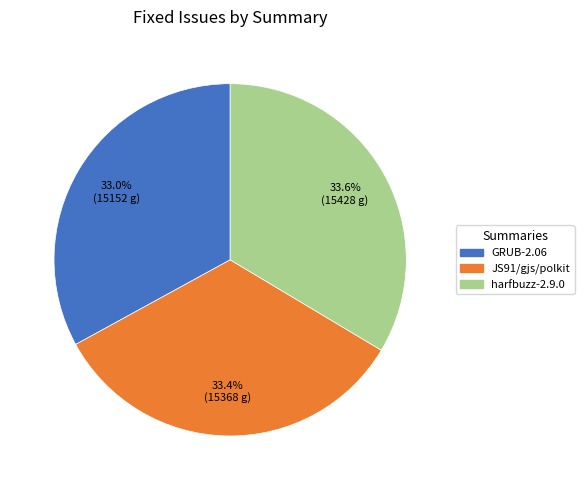

To the nearest percent, what is the average slice percentage?

33%